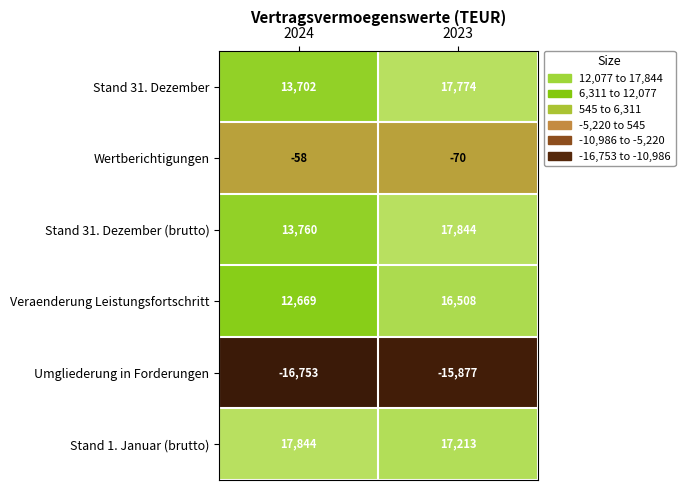

What is the sum of all Wertberichtigungen values?

-128